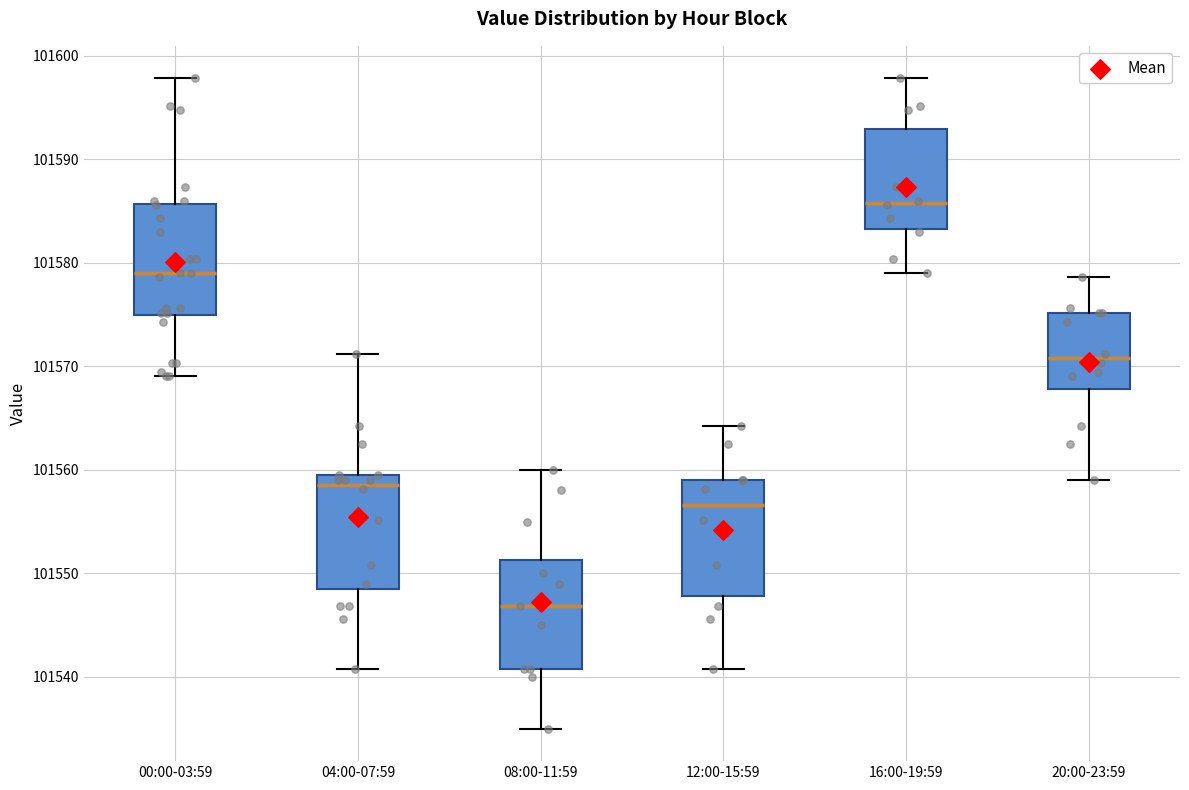

Where does the lower whisker of the box for 08:00-11:59 end on the y-axis? The values are not printed on the chart, so give them approximately, as read against the axis.

101535